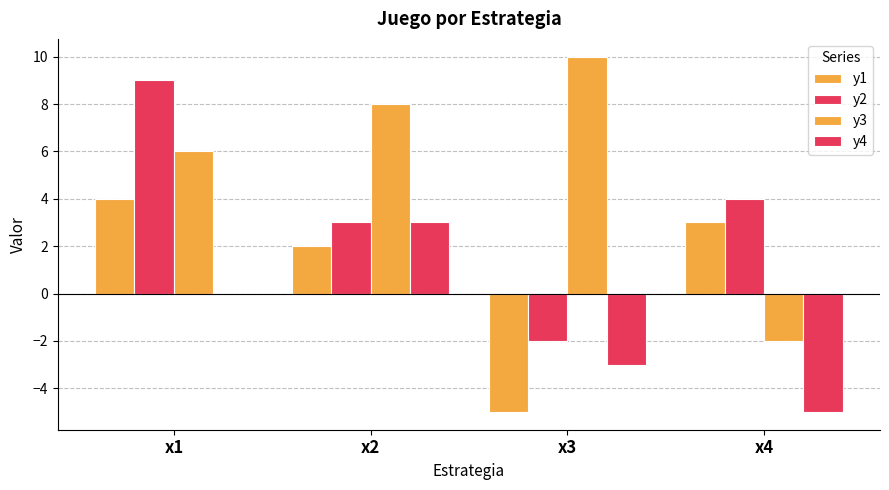

The y2 series shows 1 at x2. True or false?

False